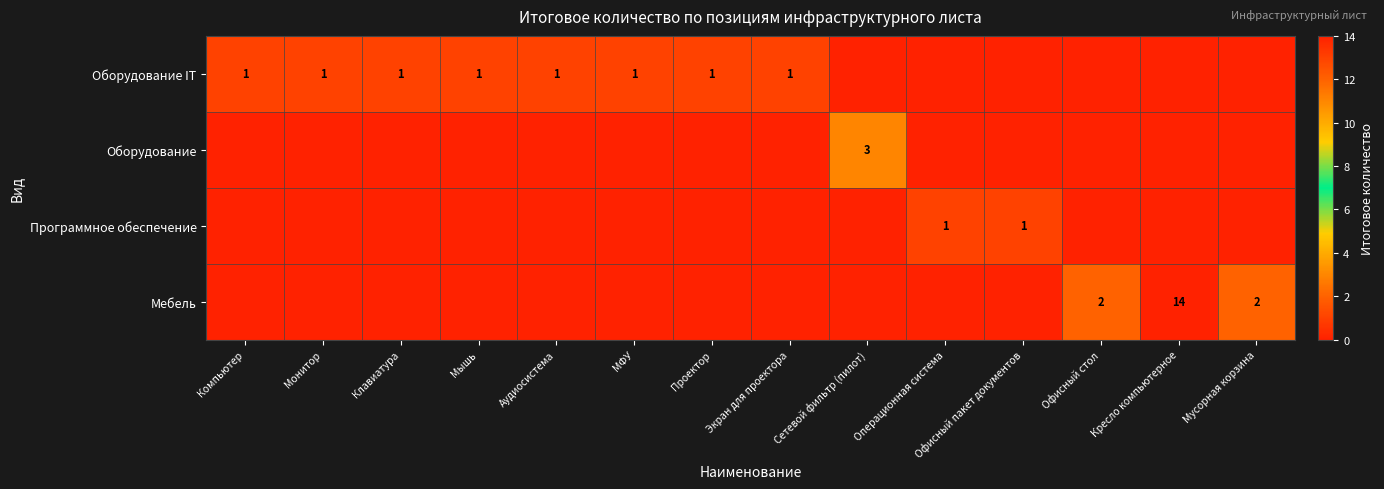

How many Оборудование values are between 0 and 1?

13